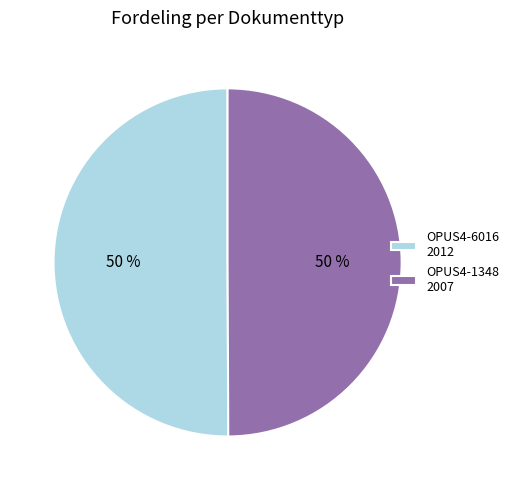

The OPUS4-1348 slice represents 50% of the pie. True or false?

True